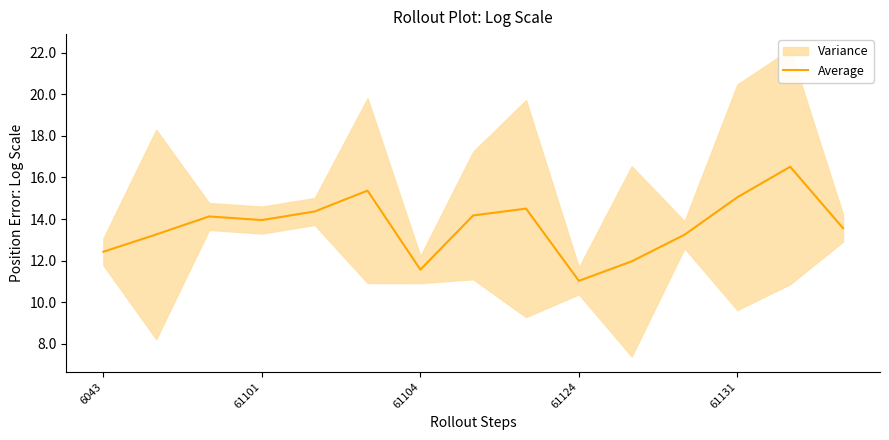

What is the maximum value shown in the chart?

16.5